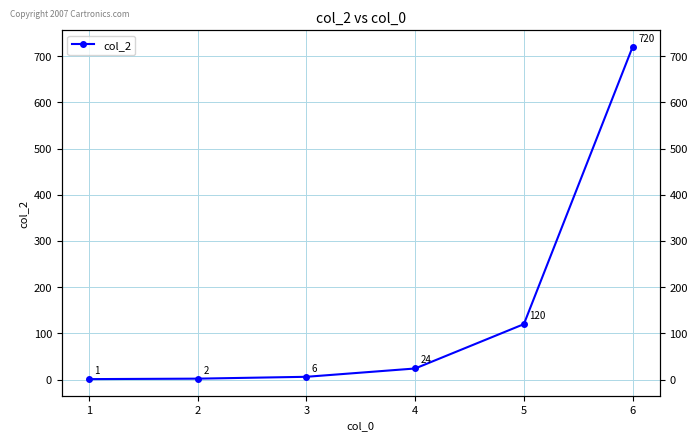

Reading left to right, what are all the values shown in this chart?

1=1	2=2	3=6	4=24	5=120	6=720